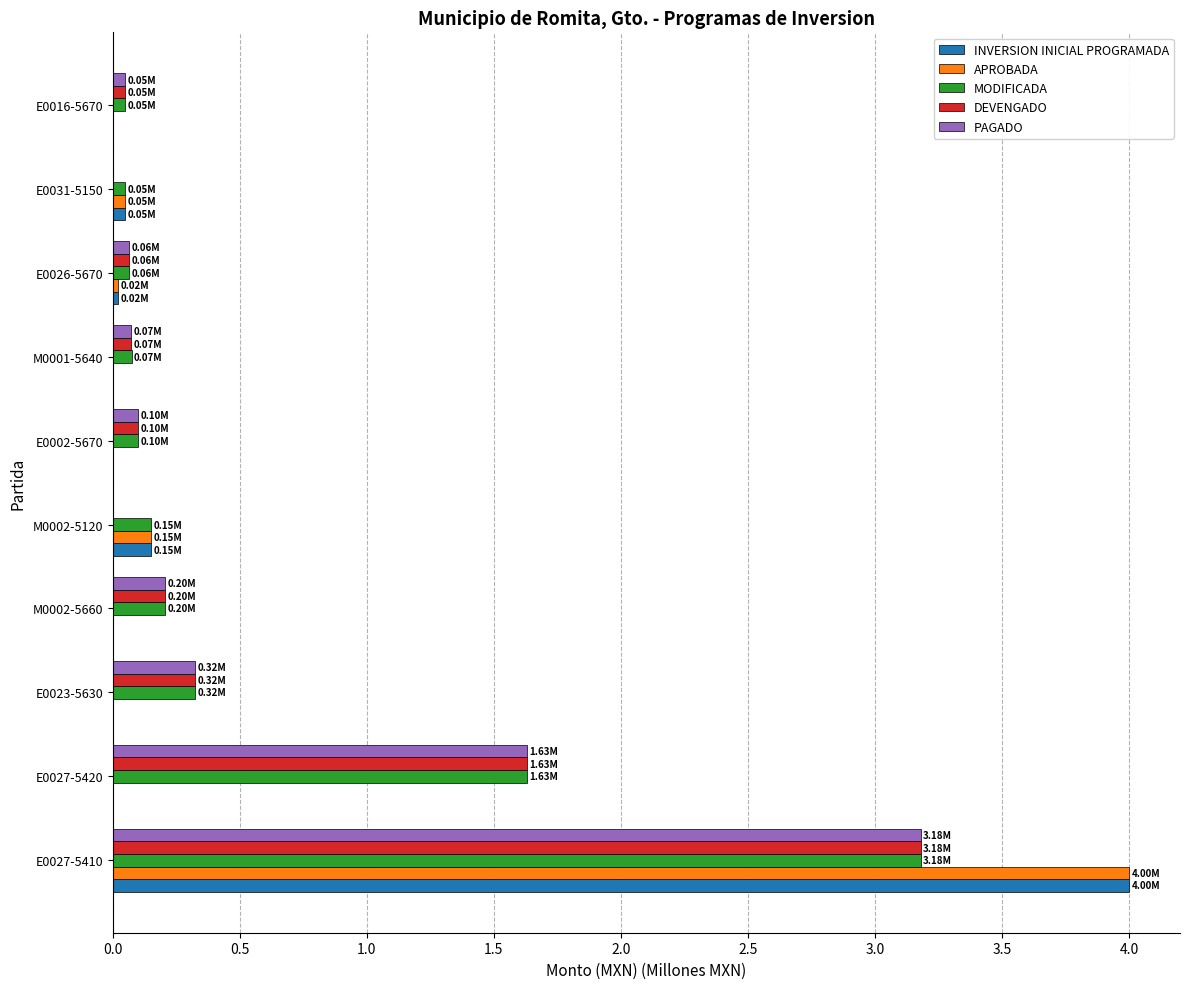

What are all the series names shown in the legend?

INVERSION INICIAL PROGRAMADA, APROBADA, MODIFICADA, DEVENGADO, PAGADO